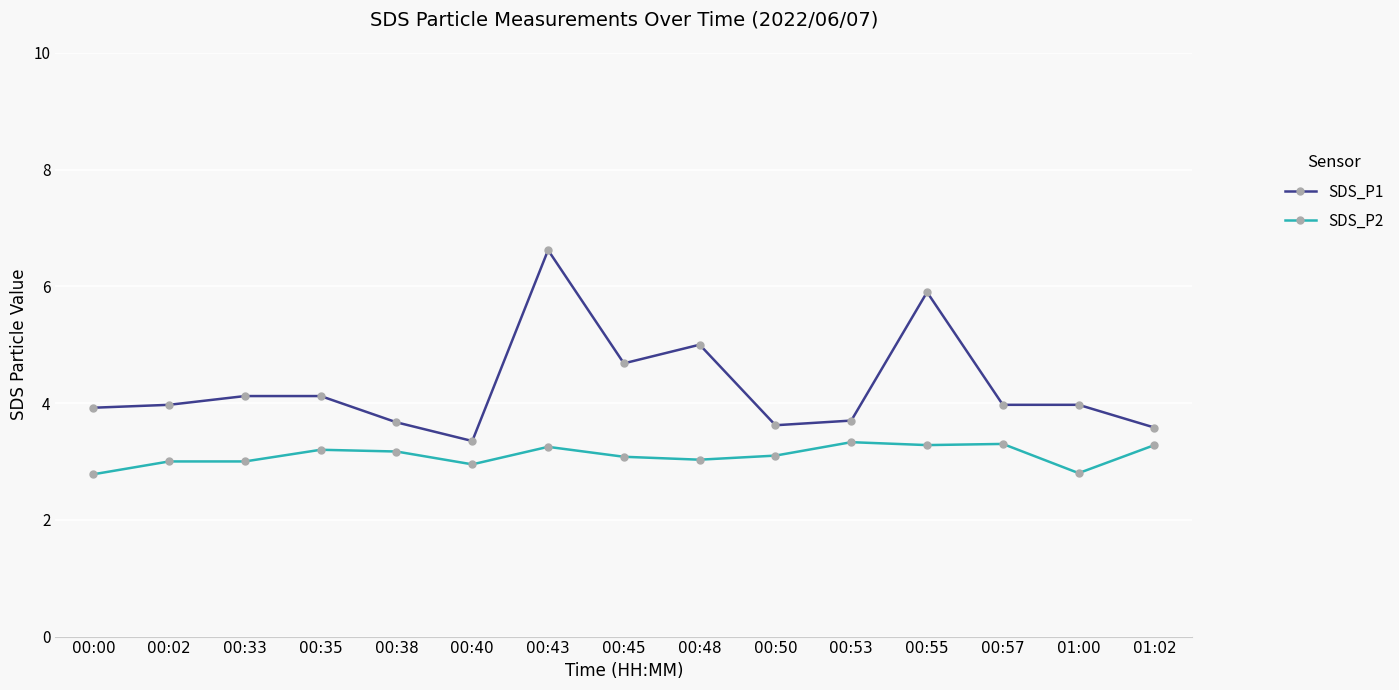

True or false: SDS_P1 and SDS_P2 intersect in this chart.

False